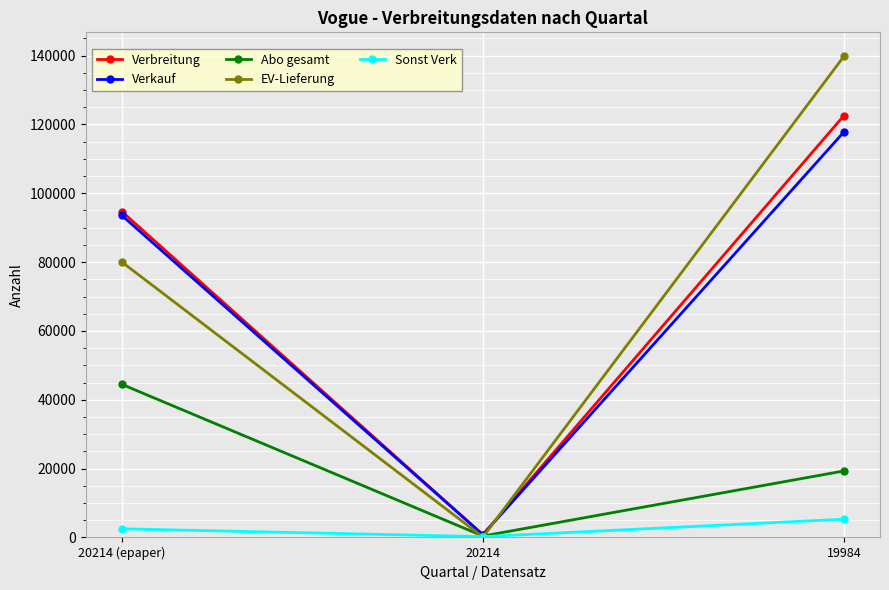

Is the value of Verbreitung at 20214 greater than the value of EV-Lieferung at 19984?

No